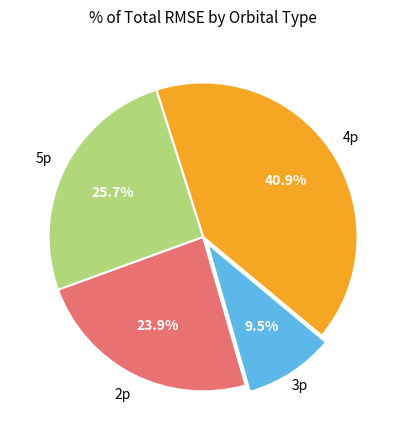

Is there any slice that represents more than half of the pie?

No